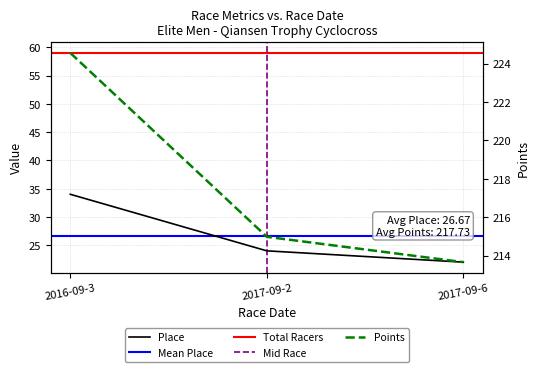

Between 2016-09-3 and 2017-09-2, which is larger?

2016-09-3